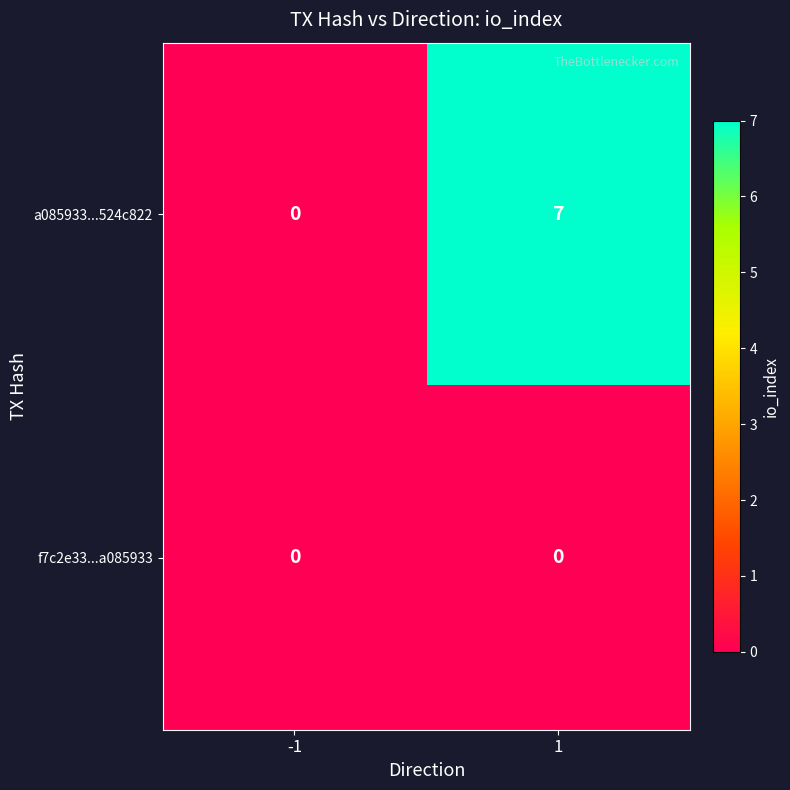

Reading left to right, what are all the values shown in this chart?

a085933...524c822: 0	7
f7c2e33...a085933: 0	0